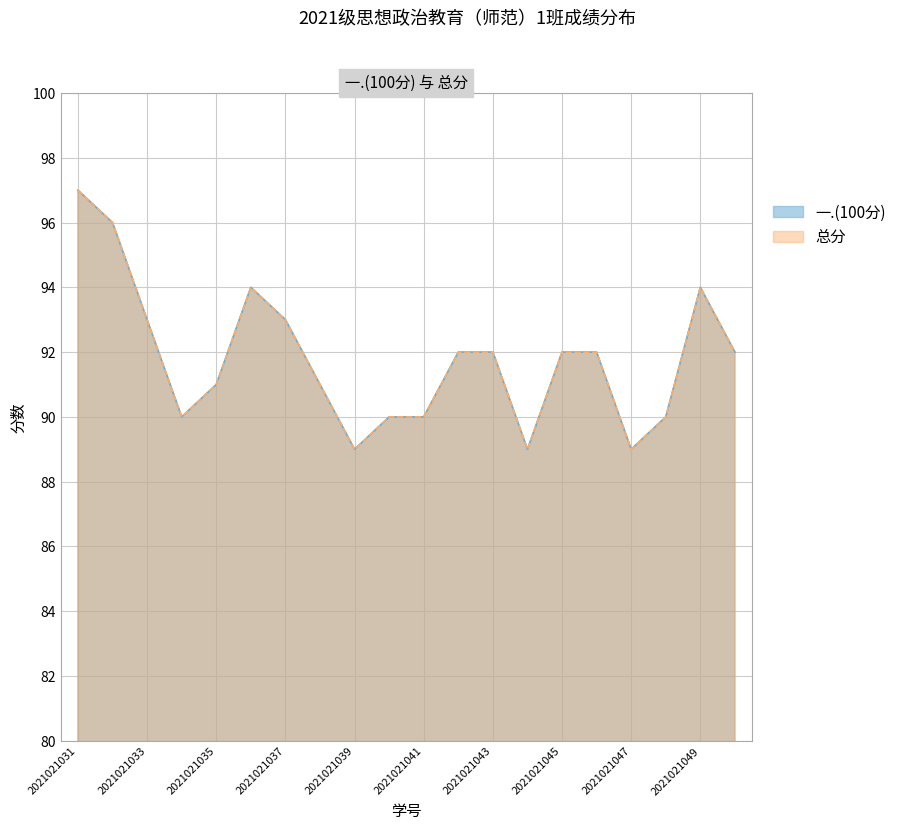

What are all the series names shown in the legend?

一.(100分), 总分